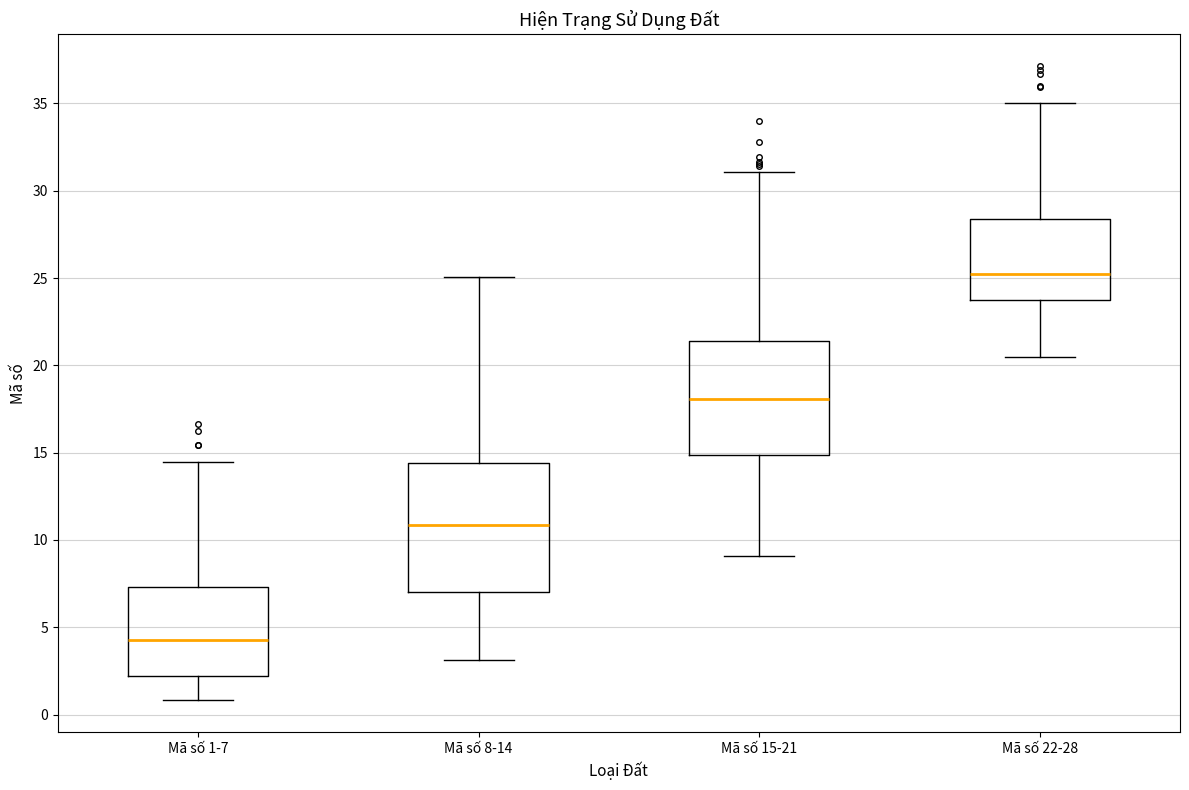

Reading left to right, read every box against the y-axis: the position of its median line, the range the box covers, and the ends of its whiskers. The values are not printed on the chart, so give them approximately, as read against the axis.

Mã số 1-7: median 4.5, box 2.0 to 7.5, whiskers 1.0 to 14.5
Mã số 8-14: median 11.0, box 7.0 to 14.5, whiskers 3.0 to 25.0
Mã số 15-21: median 18.0, box 15.0 to 21.5, whiskers 9.0 to 31.0
Mã số 22-28: median 25.0, box 23.5 to 28.5, whiskers 20.5 to 35.0